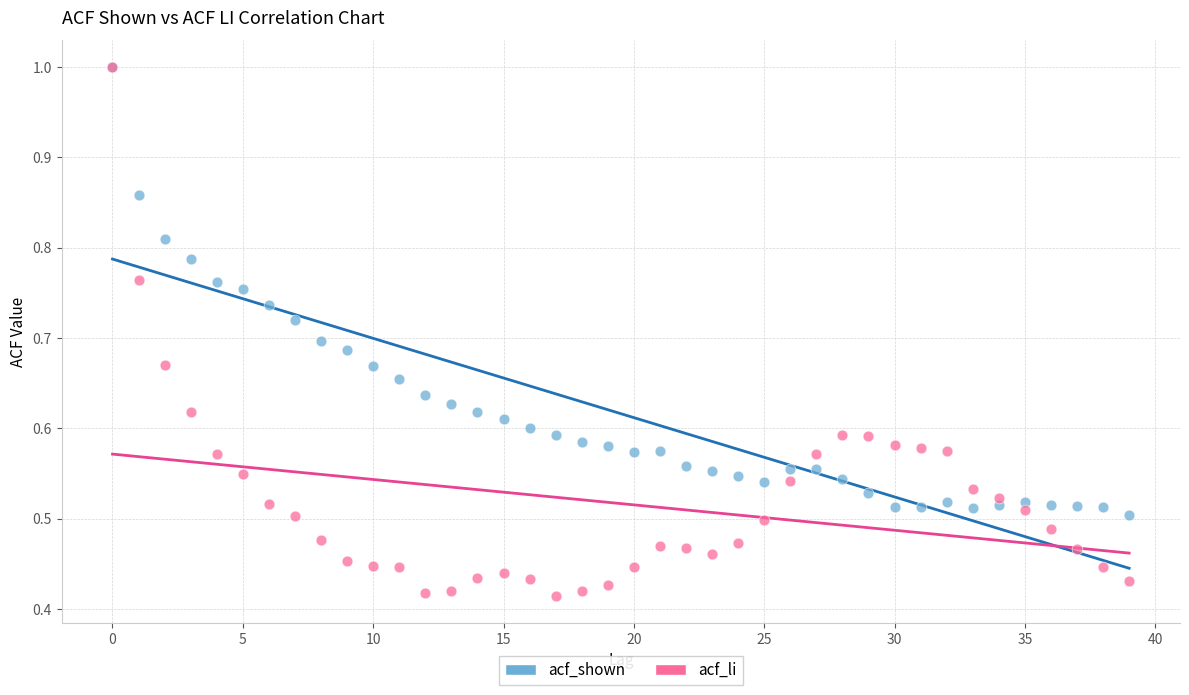

Which series has the widest spread of Y values?

acf_li